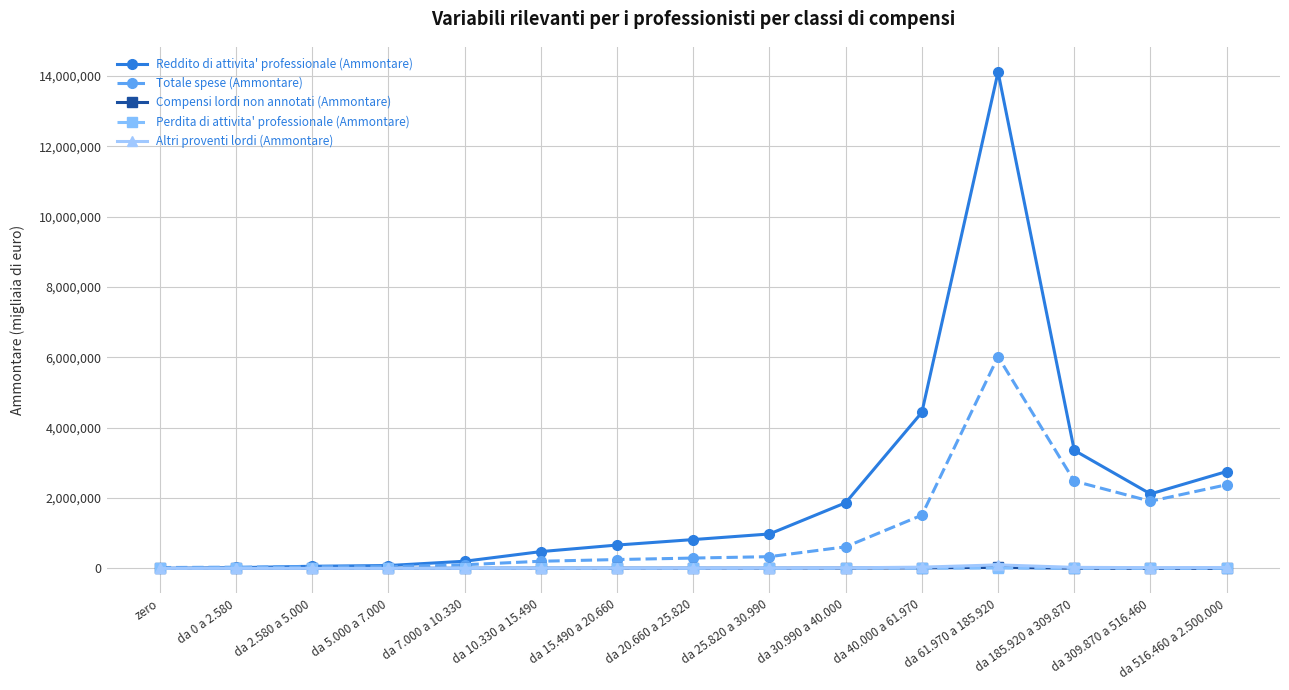

What is the label of the 14th point from the right?

da 0 a 2.580